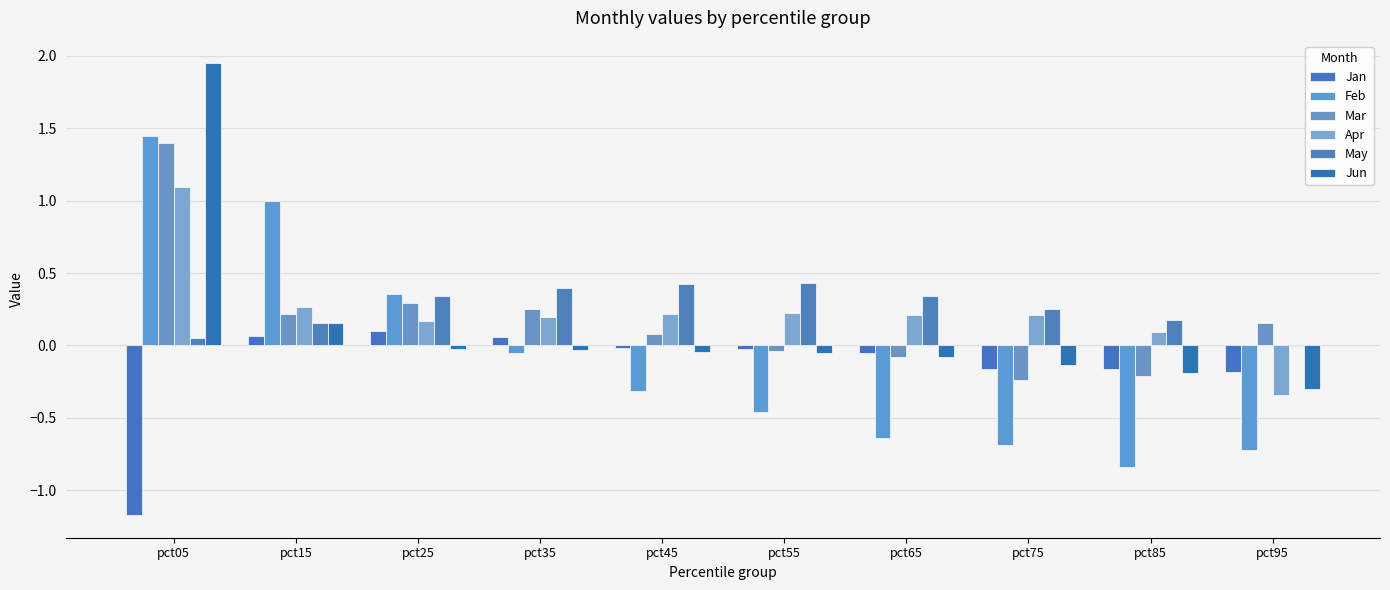

What is the average value of the Jan series?

-0.2